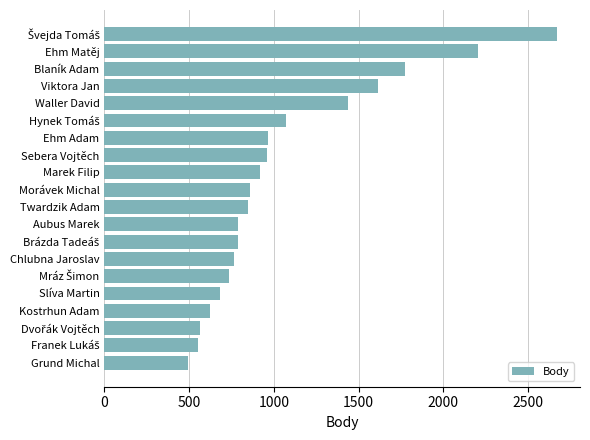

What is the difference between the maximum and minimum values?

2180